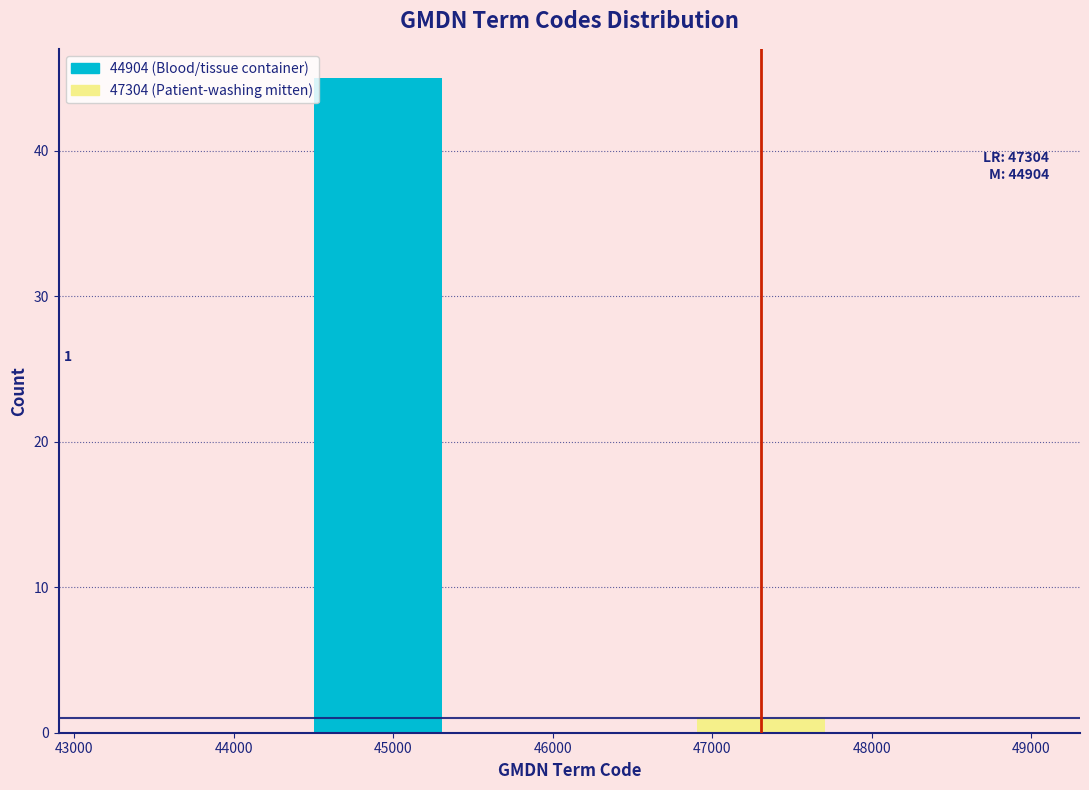

Reading left to right, list all the values displayed in this chart.

45	1